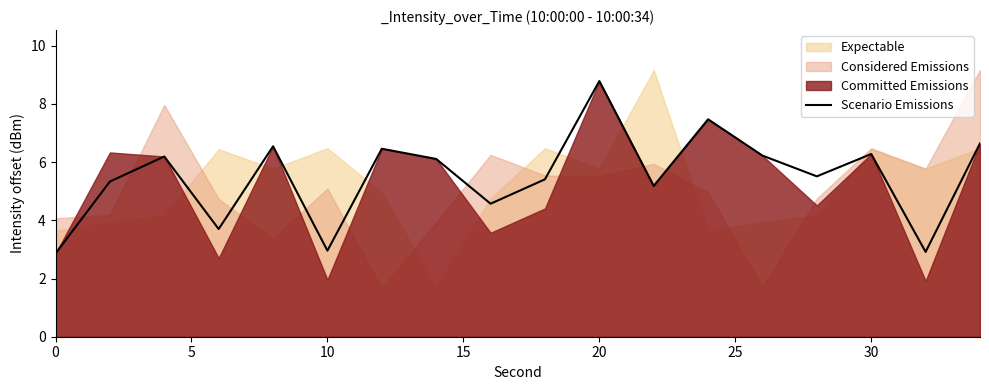

What is the lowest value of the Scenario Emissions series?

2.9